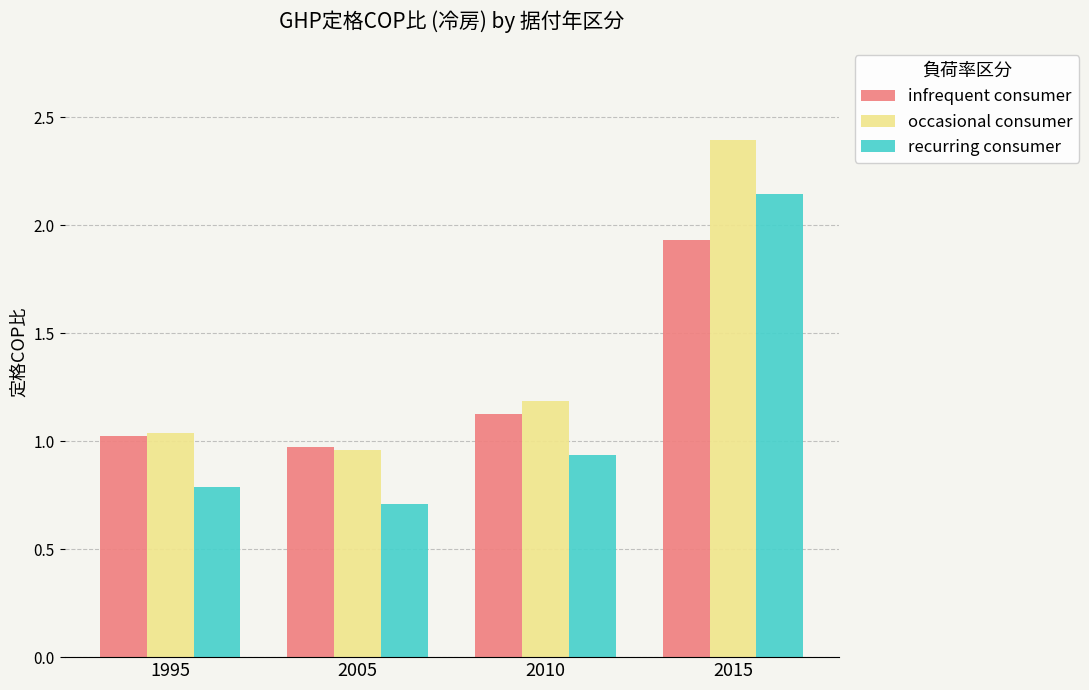

Which series has the largest total across all categories?

occasional consumer